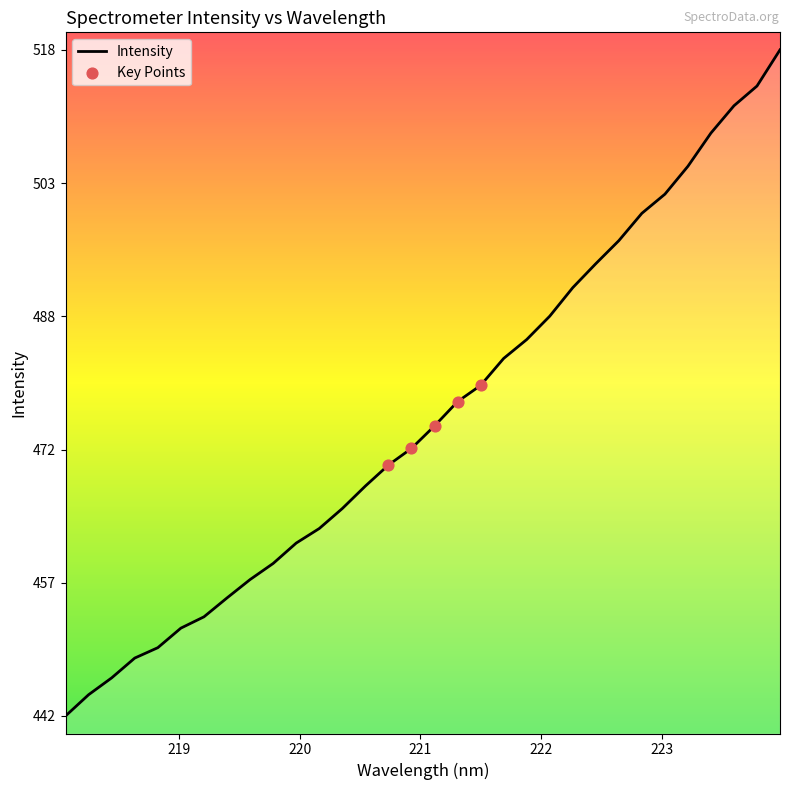

What is the minimum value shown in the chart?

442.0